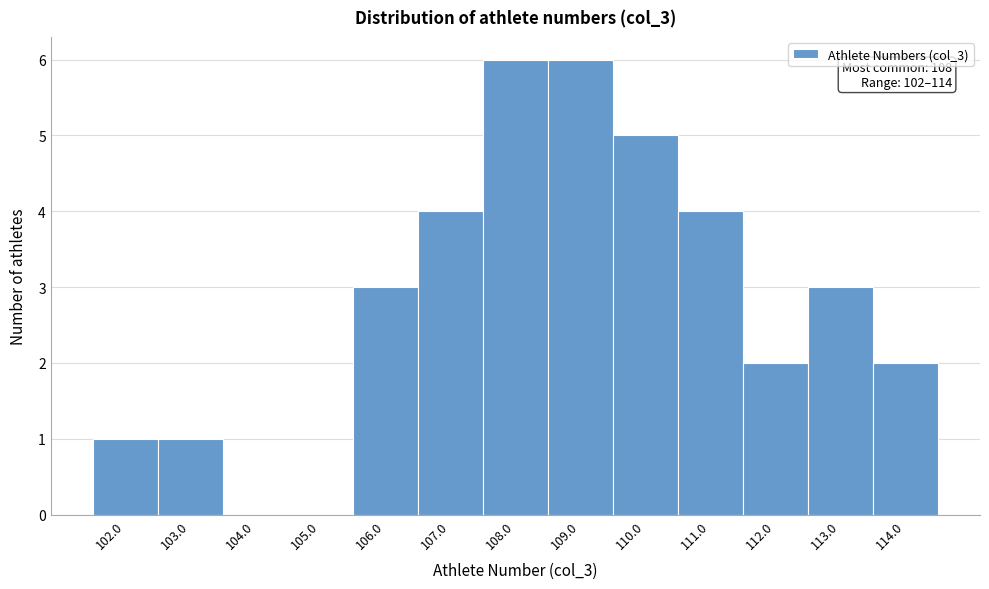

Reading left to right, transcribe all the data shown in this chart.

102.0=1	103.0=1	104.0=0	105.0=0	106.0=3	107.0=4	108.0=6	109.0=6	110.0=5	111.0=4	112.0=2	113.0=3	114.0=2